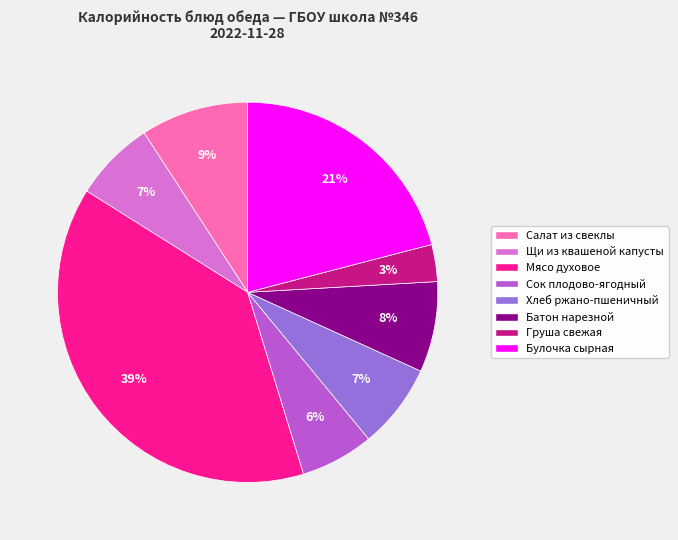

Do Щи из квашеной капусты and Сок плодово-ягодный together represent more than half of the pie?

No